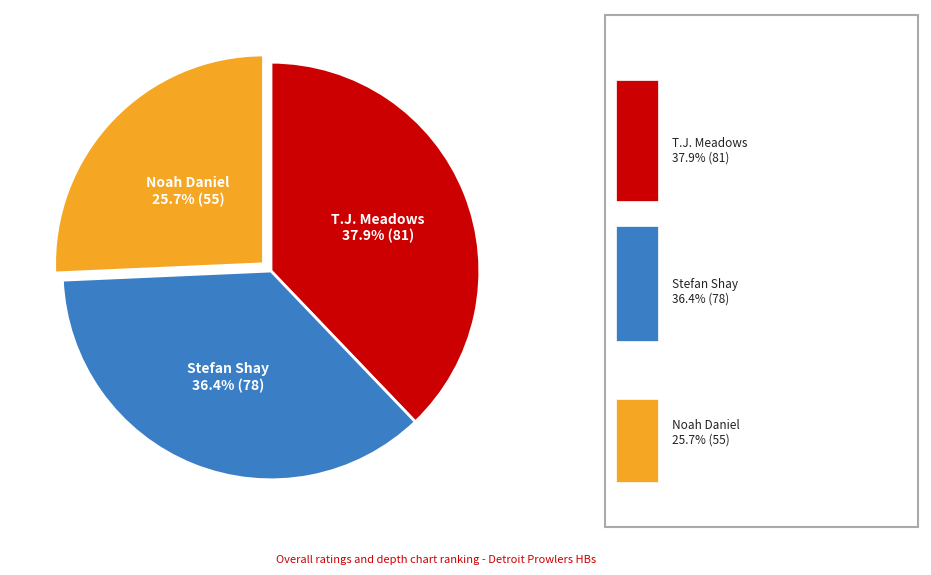

Is there a majority slice in this chart?

No